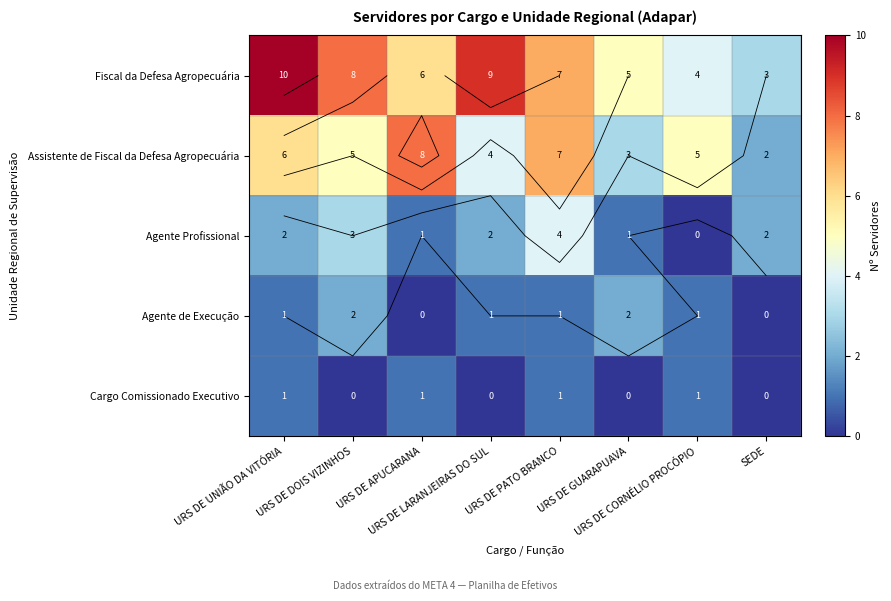

What is the maximum value shown in the chart?

10